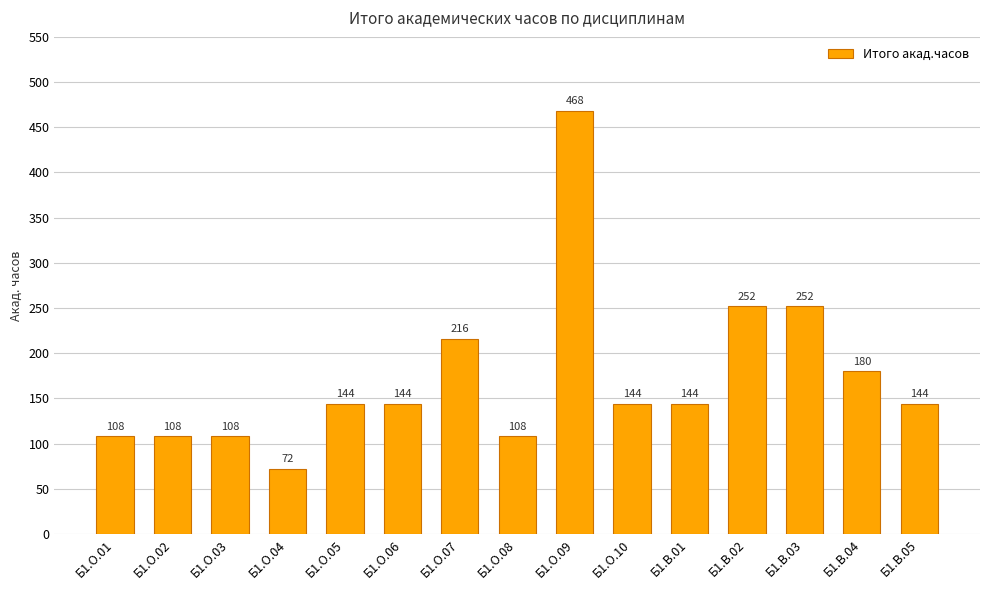

Reading left to right, transcribe all the data shown in this chart.

Б1.О.01=108	Б1.О.02=108	Б1.О.03=108	Б1.О.04=72	Б1.О.05=144	Б1.О.06=144	Б1.О.07=216	Б1.О.08=108	Б1.О.09=468	Б1.О.10=144	Б1.В.01=144	Б1.В.02=252	Б1.В.03=252	Б1.В.04=180	Б1.В.05=144